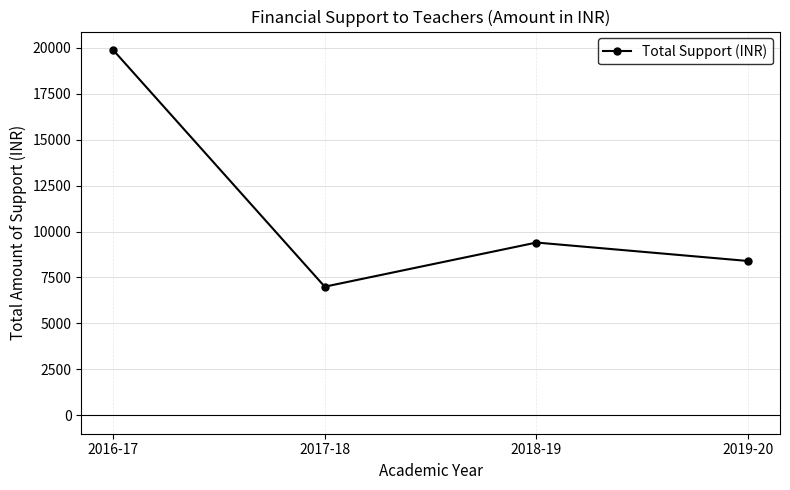

What is the sum of the values at 2017-18 and 2019-20?

15396